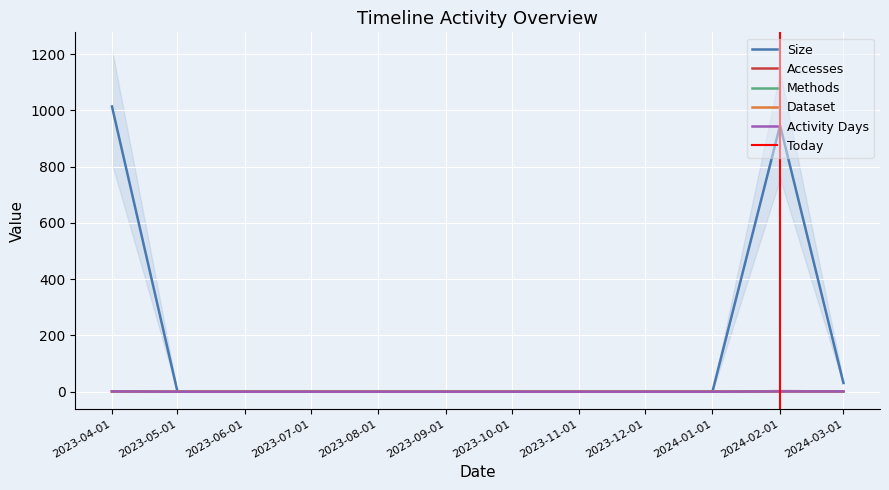

True or false: Accesses has more than 2 points higher than both neighbors.

False